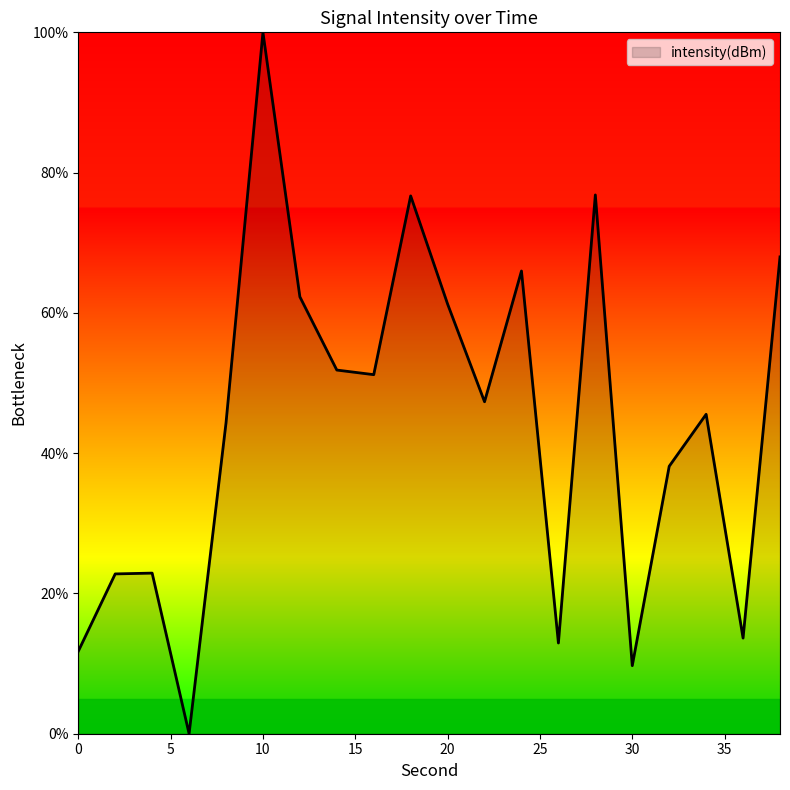

True or false: the data has more than 0 interior local peaks.

True